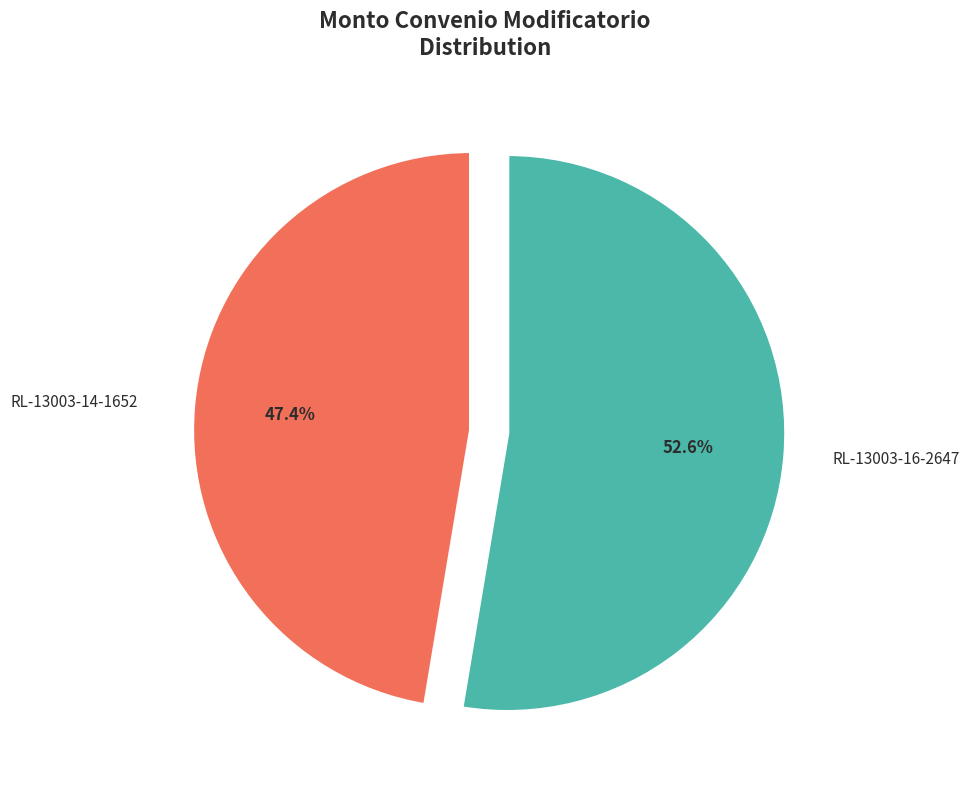

Is it true that RL-13003-14-1652 is 47% of the pie?

True